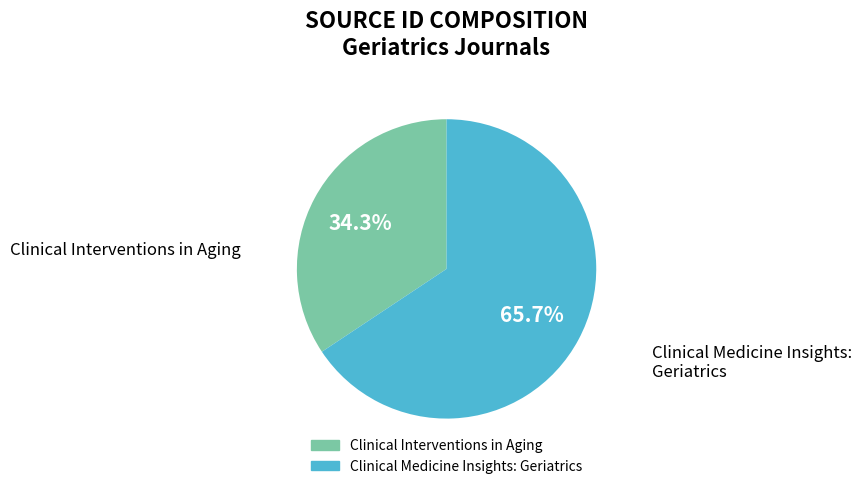

Which has a higher value, Clinical Medicine Insights: Geriatrics or Clinical Interventions in Aging?

Clinical Medicine Insights: Geriatrics